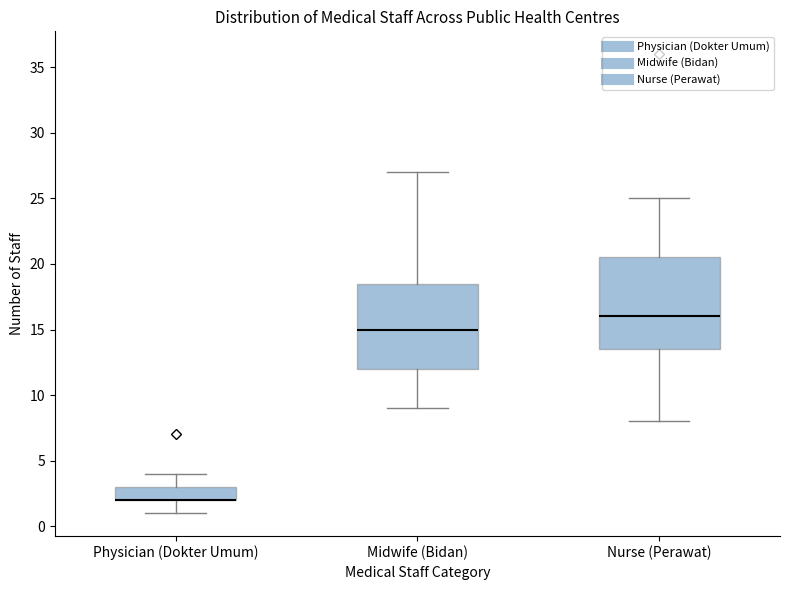

Where does the lower whisker of the box for Physician (Dokter Umum) end on the y-axis? The values are not printed on the chart, so give them approximately, as read against the axis.

1.0